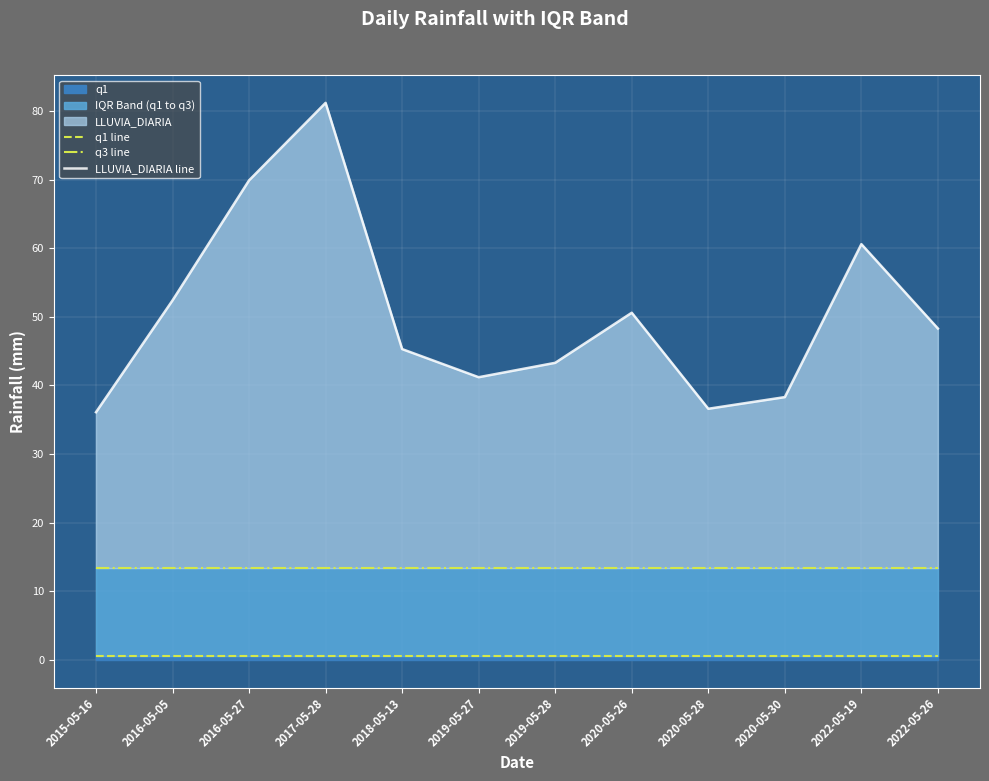

Which category has the lowest value in the LLUVIA_DIARIA line series?

2015-05-16